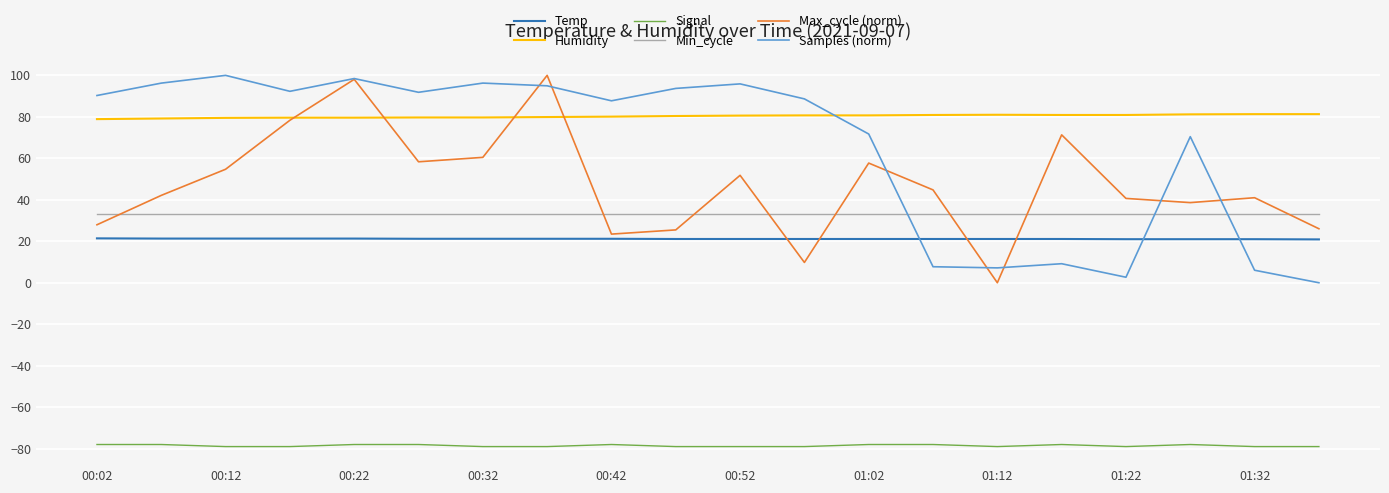

Is this an area chart (filled region under the line)?

No